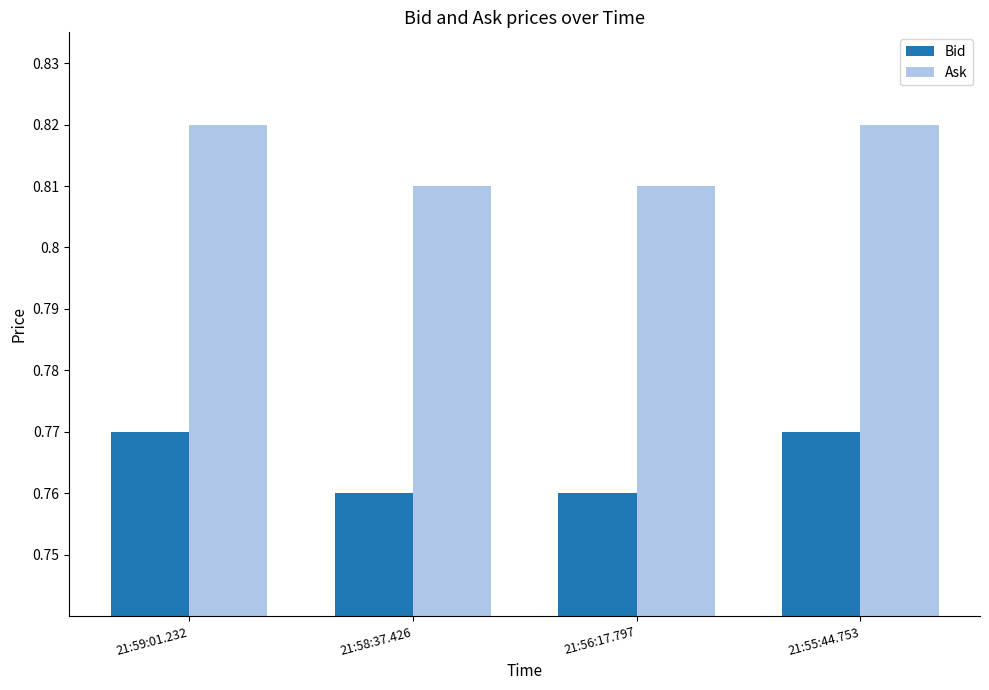

Count the Ask values in the range 0 to 1.

4